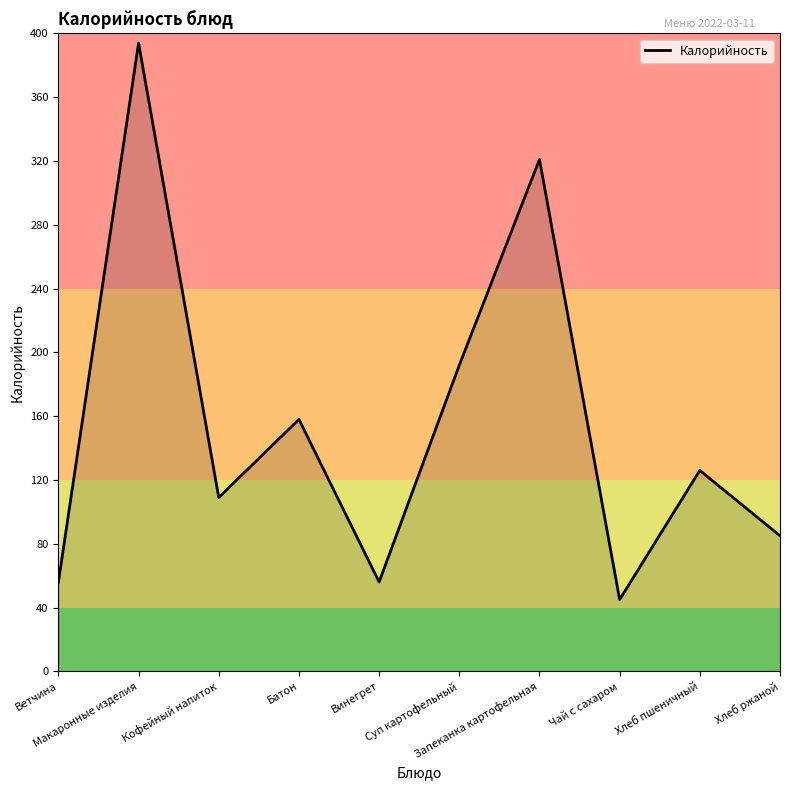

What is the difference between the maximum and minimum values?

349